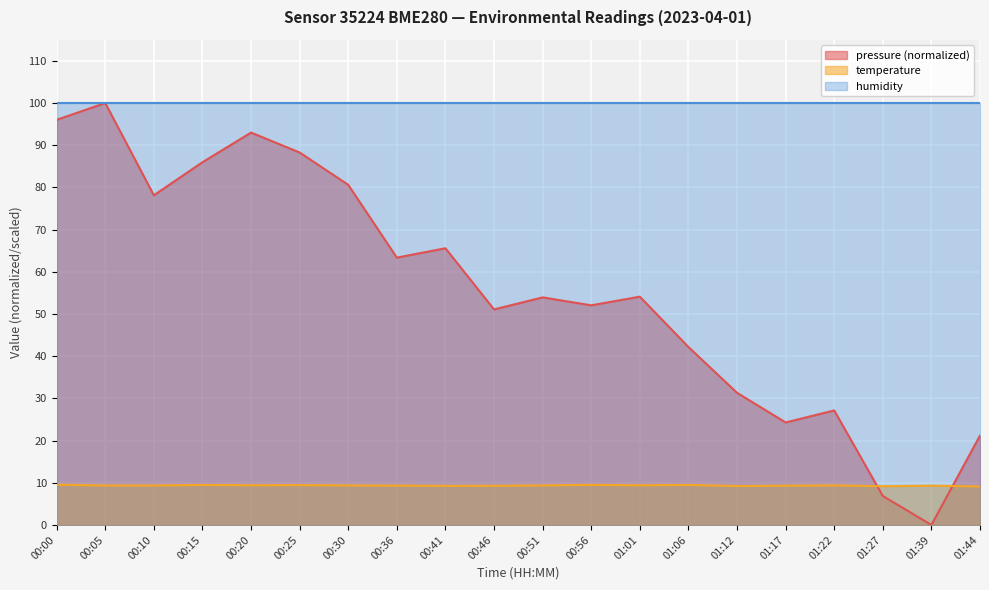

How many distinct data groups are displayed?

3